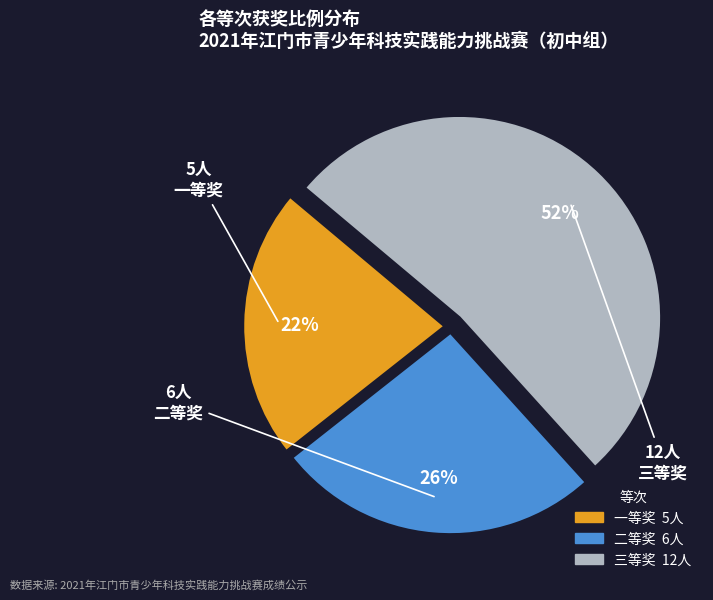

Which slice is the largest?

三等奖